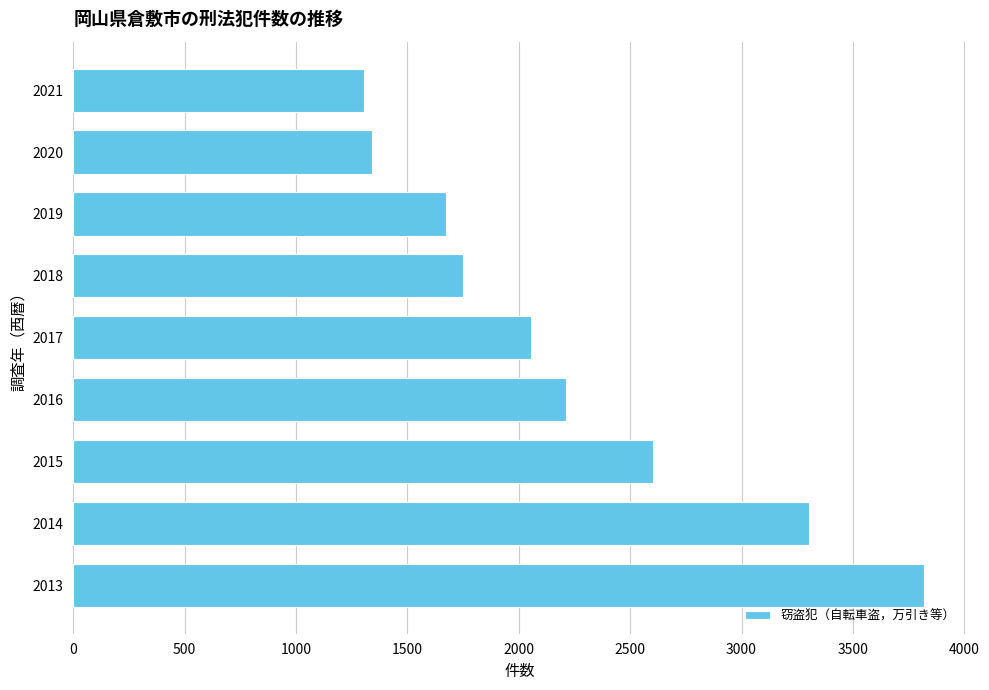

What is the greatest value displayed?

3819